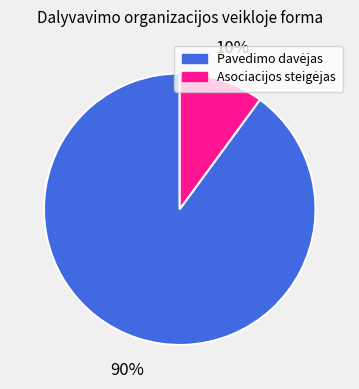

To the nearest percent, what is the average slice percentage?

50%